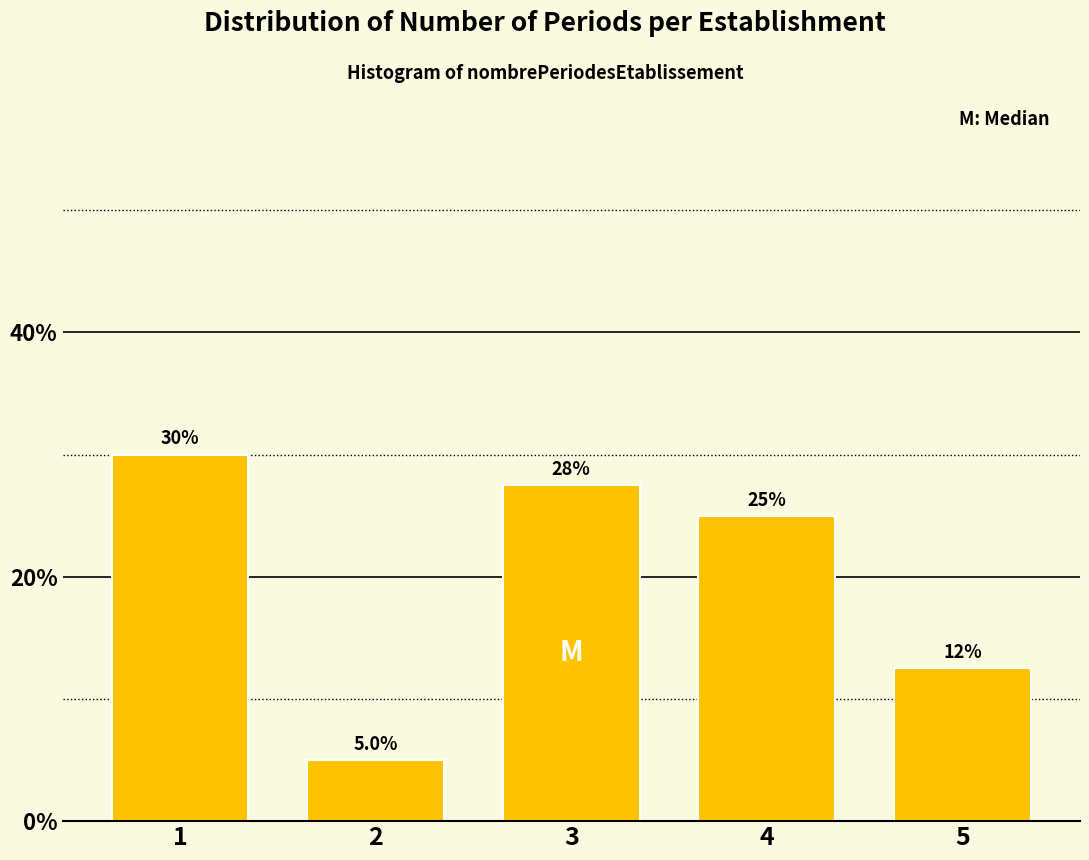

Reading left to right, list all the values displayed in this chart.

1=30.0	2=5.0	3=27.5	4=25.0	5=12.5